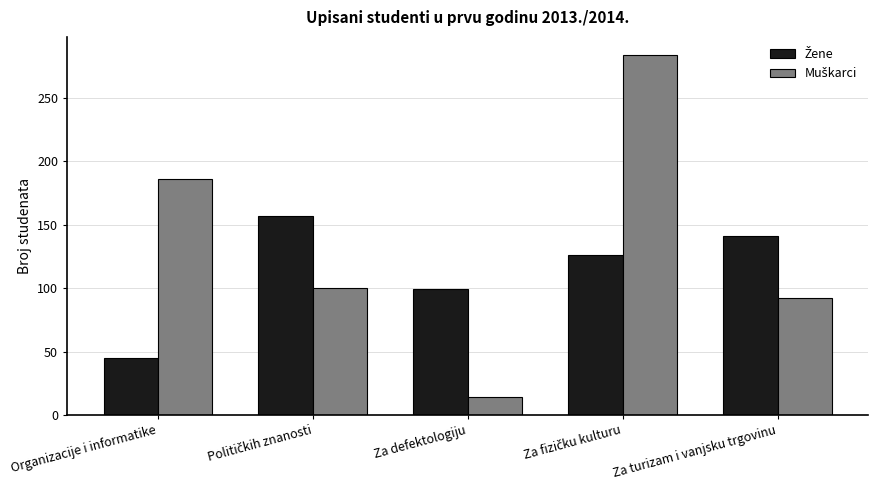

What is the greatest value displayed?

284